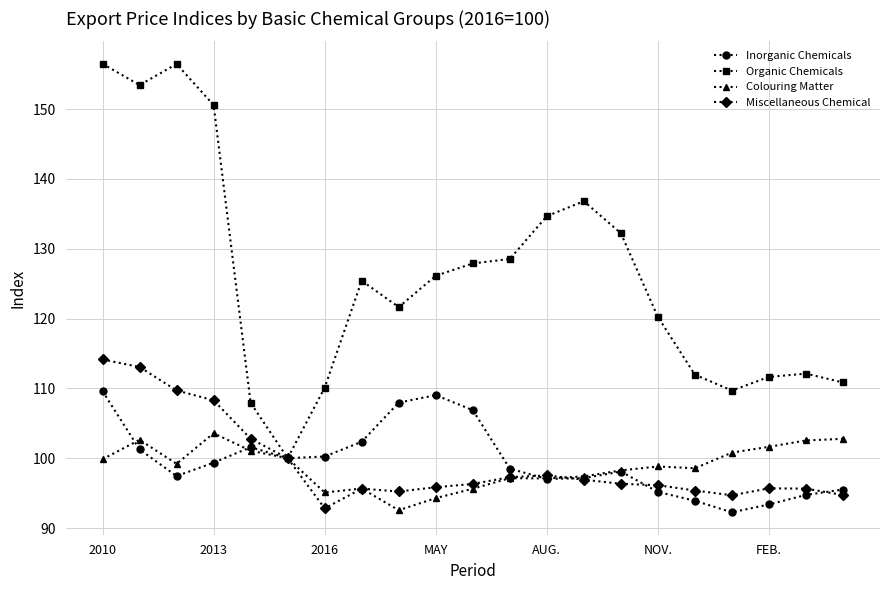

Which series has the largest total across all categories?

Organic Chemicals